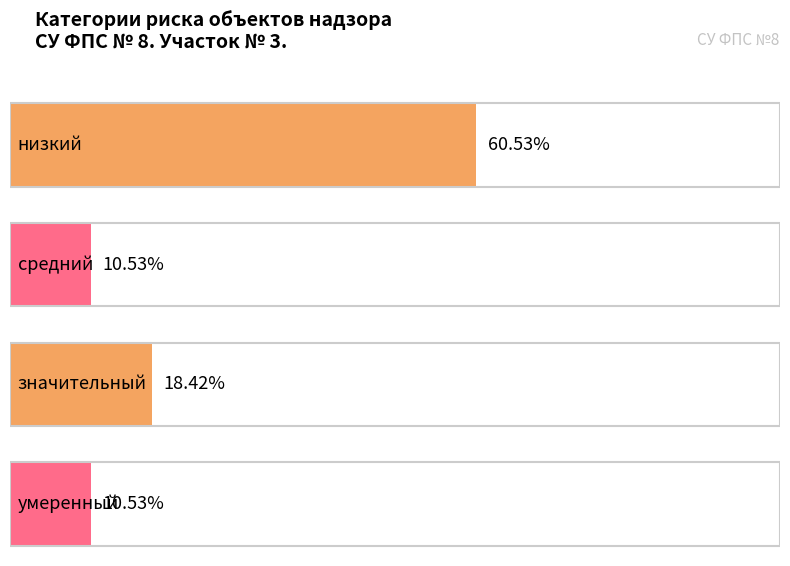

The value at высокий is 0. True or false?

True